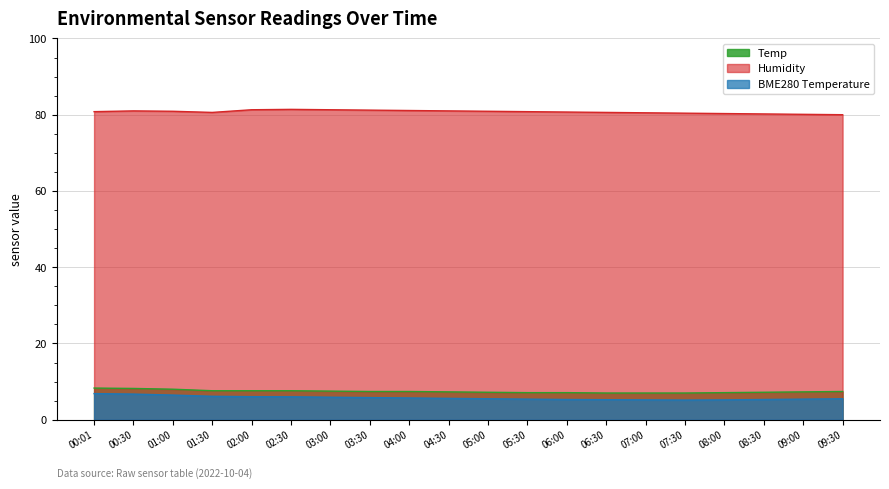

What is the minimum value shown in the chart?

5.2